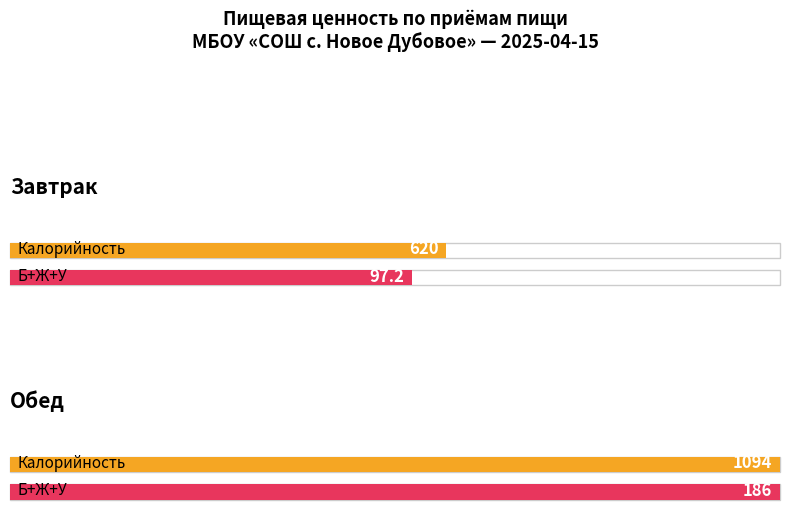

At how many categories does at least one series exceed 368?

2